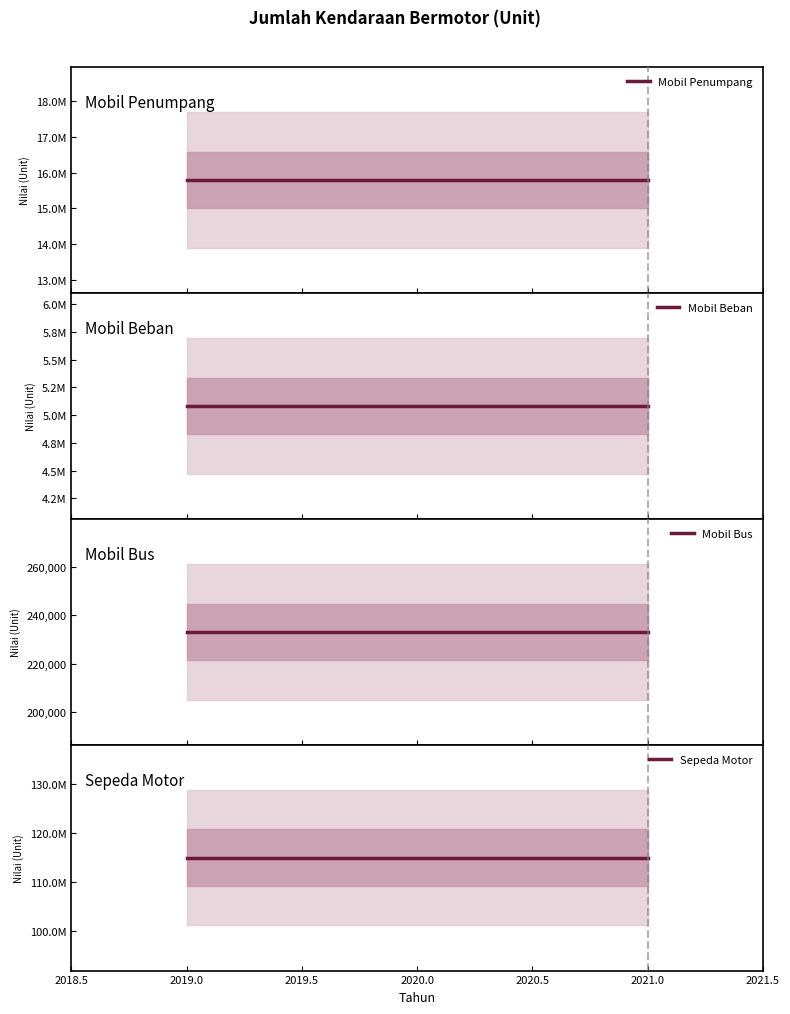

How many distinct data groups are displayed?

4